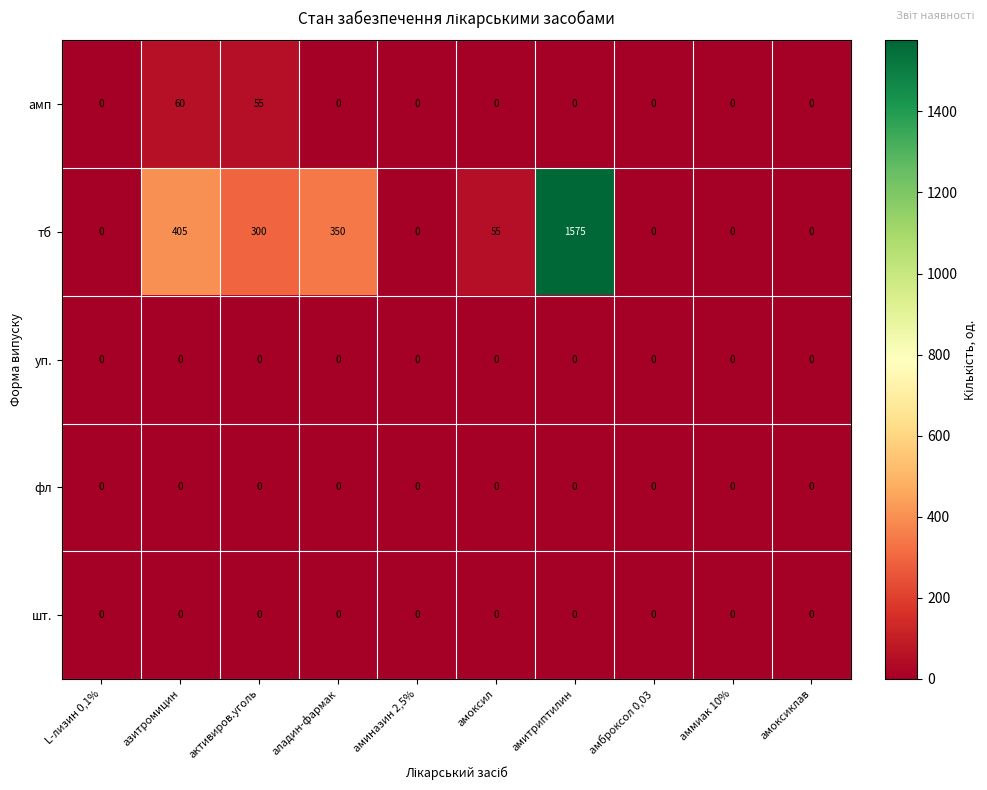

What value does the тб series have at аладин-фармак?

350